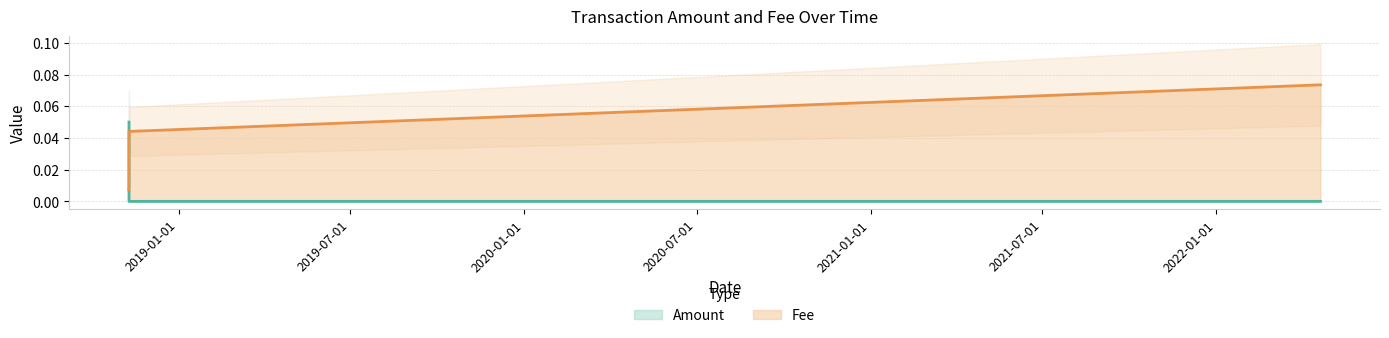

How many categories are shown in the chart?

4